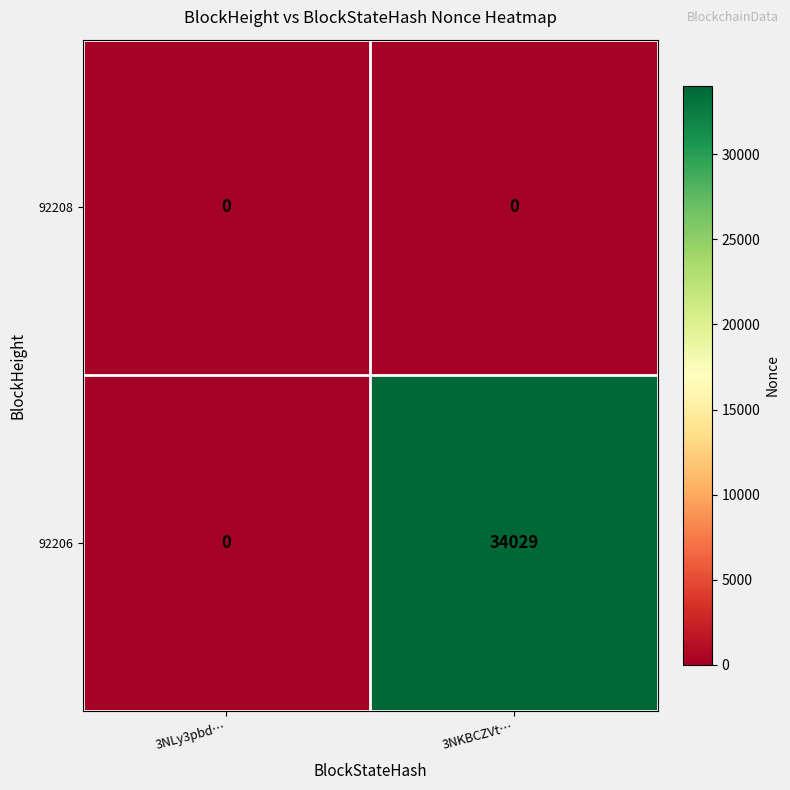

Between 3NLy3pbd… and 3NKBCZVt…, which series saw the biggest shift?

92206